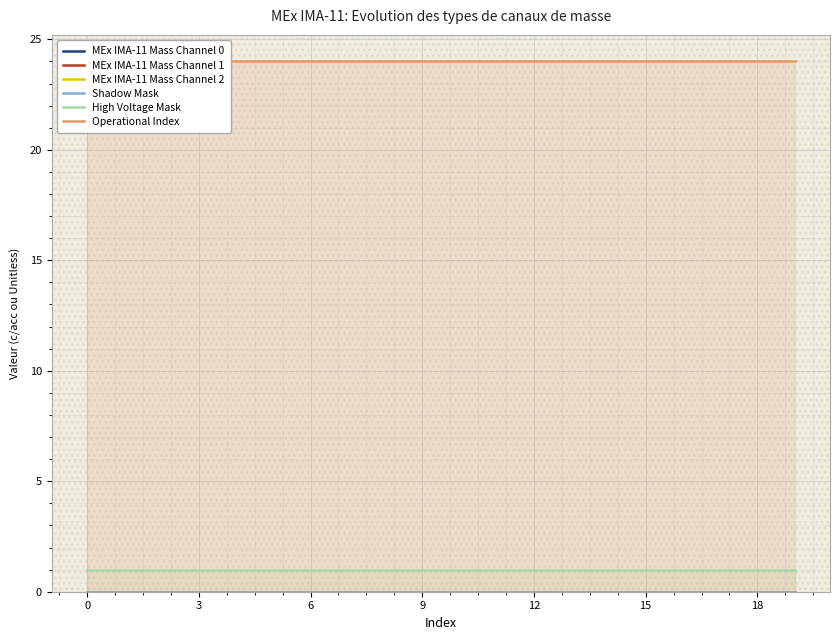

True or false: MEx IMA-11 Mass Channel 0 and MEx IMA-11 Mass Channel 1 intersect in this chart.

False